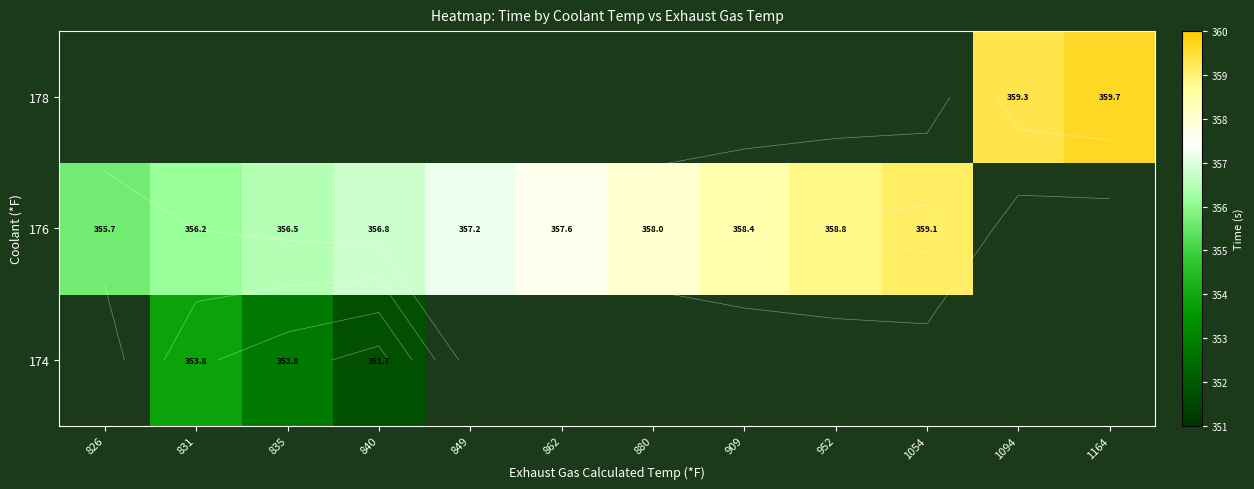

Which label corresponds to the largest value in the chart?

1164